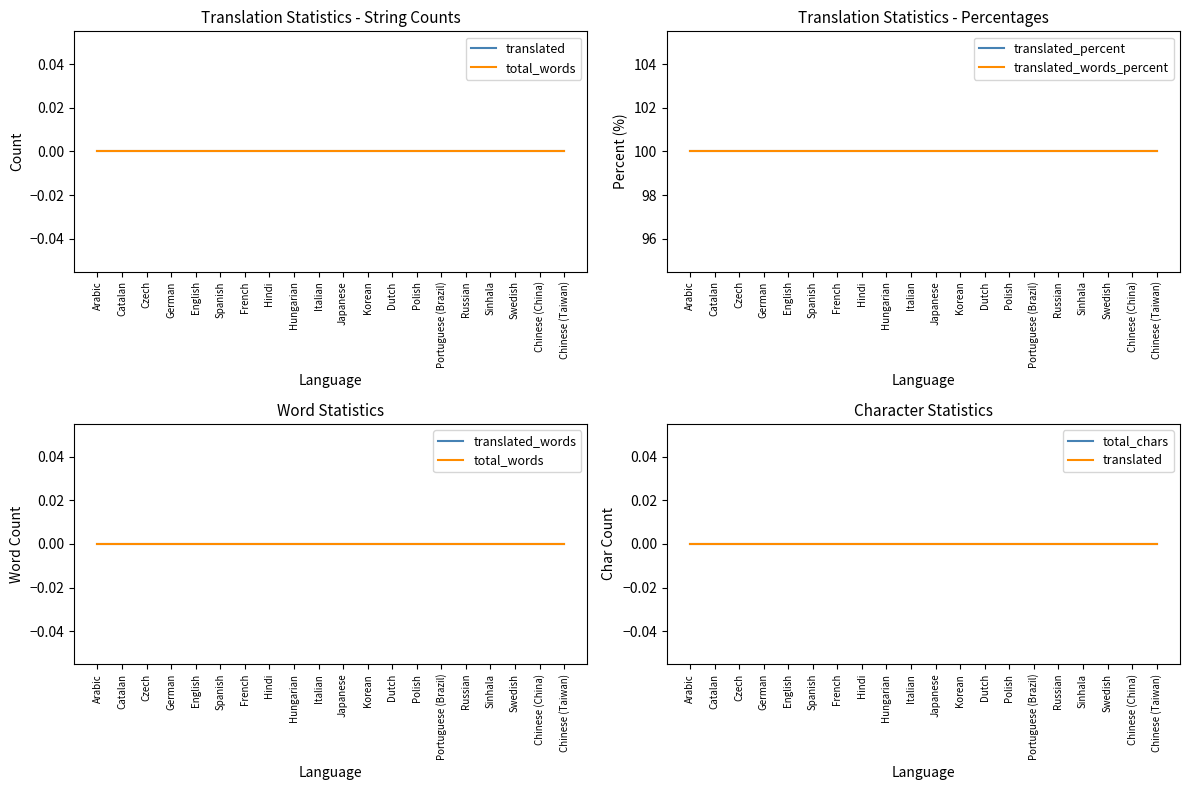

What are all the series names shown in the legend?

translated, total_words, translated_percent, translated_words_percent, translated_words, total_chars